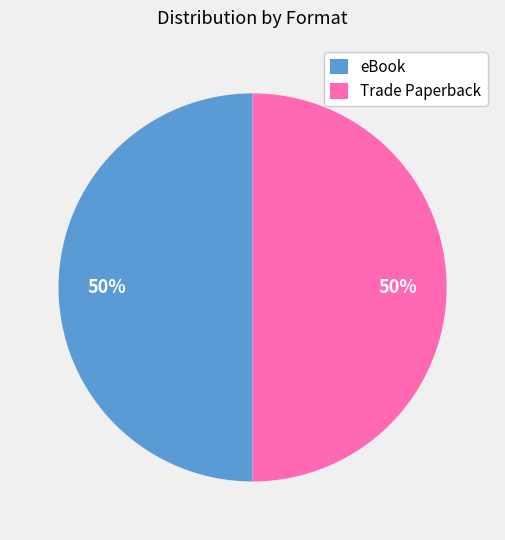

Approximately how many times larger is the value at Trade Paperback compared to eBook?

1.0